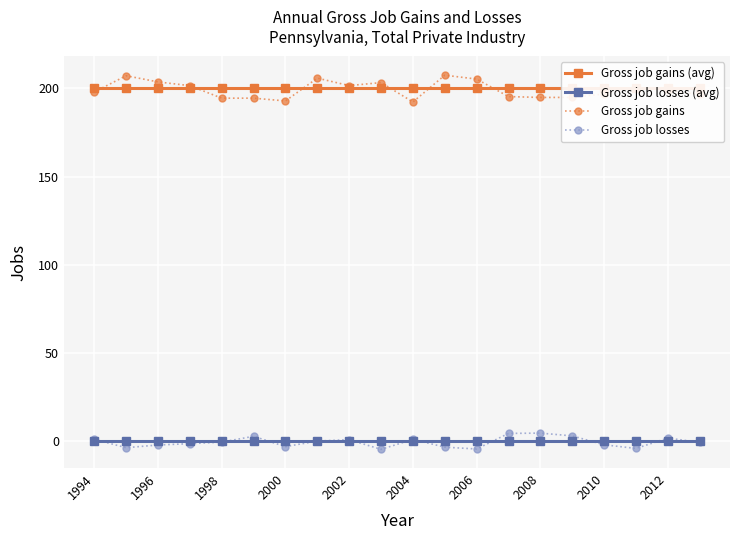

Does the chart display data point markers on the line(s)?

Yes